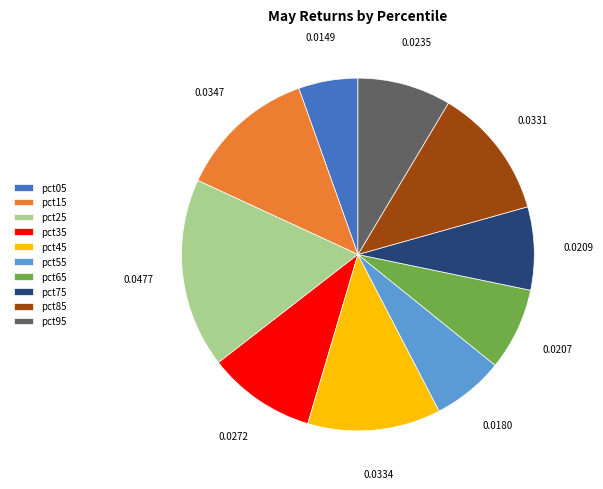

Is the sum of pct95 and pct75 greater than half?

No